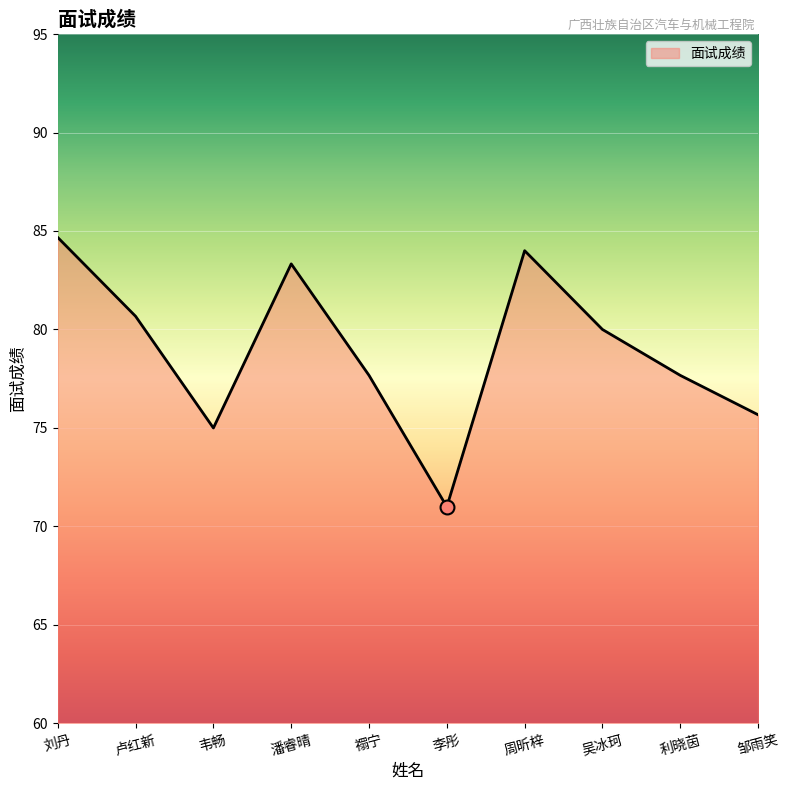

Approximately how many times larger is the value at 禤宁 compared to 周昕梓?

0.9